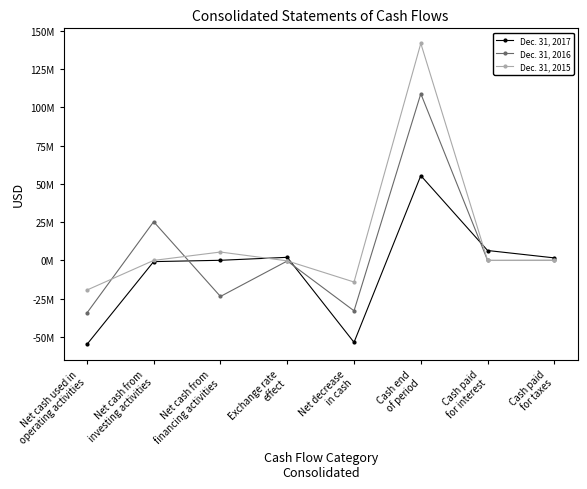

What are all the series names shown in the legend?

Dec. 31, 2017, Dec. 31, 2016, Dec. 31, 2015